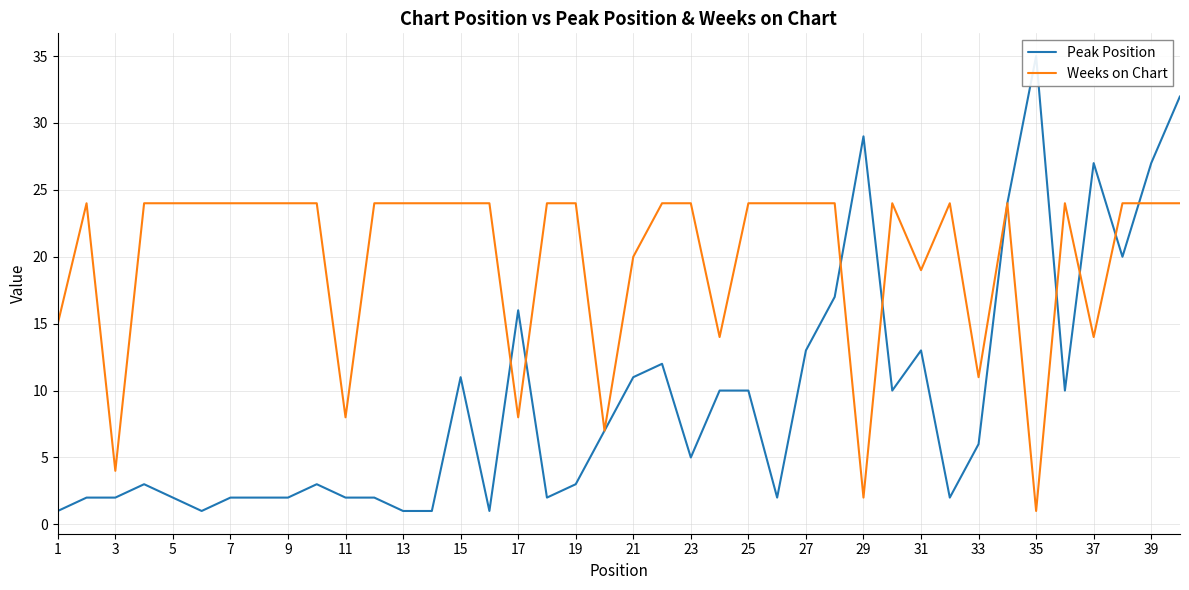

True or false: Weeks on Chart has a value of 24 at 27.

True